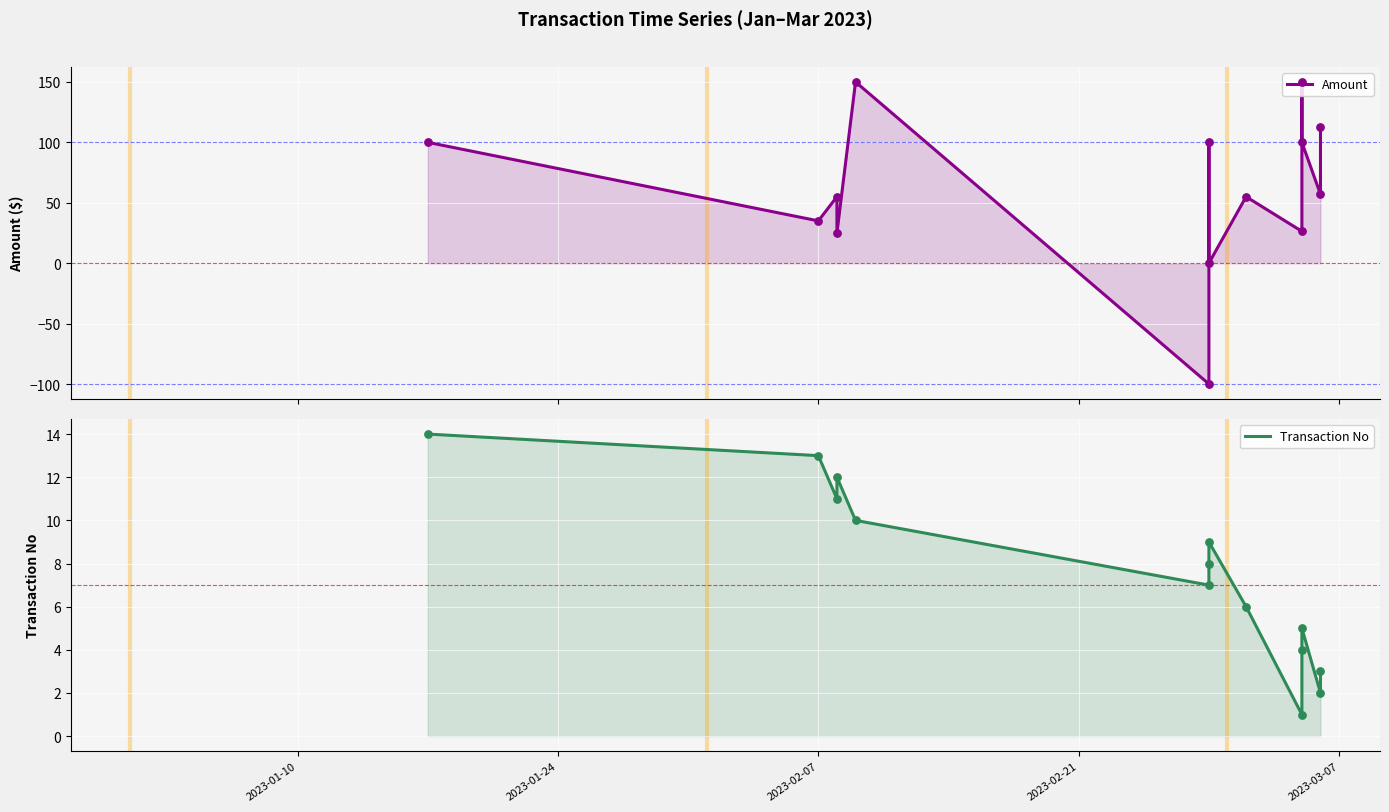

Which series has the largest total across all categories?

Amount